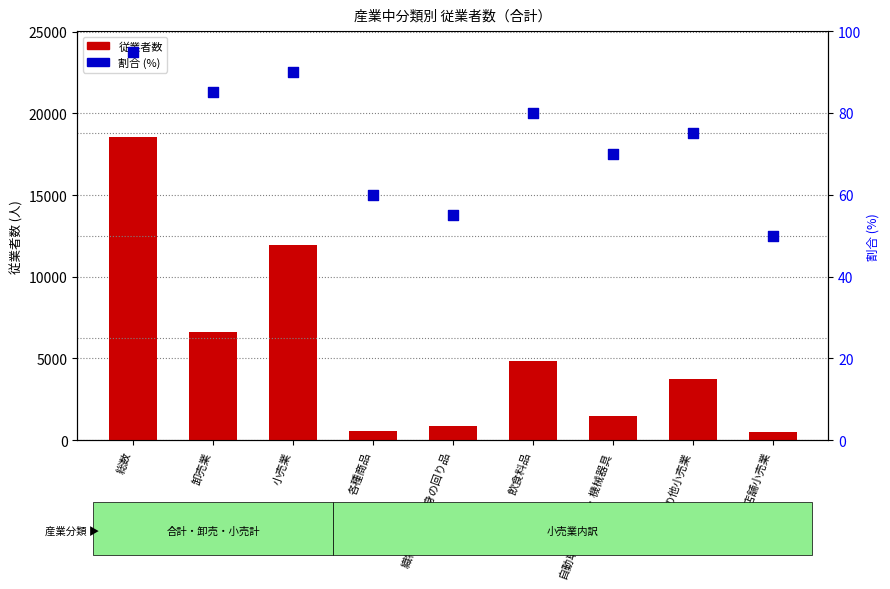

What are all the series names shown in the legend?

従業者数, 割合 (%)